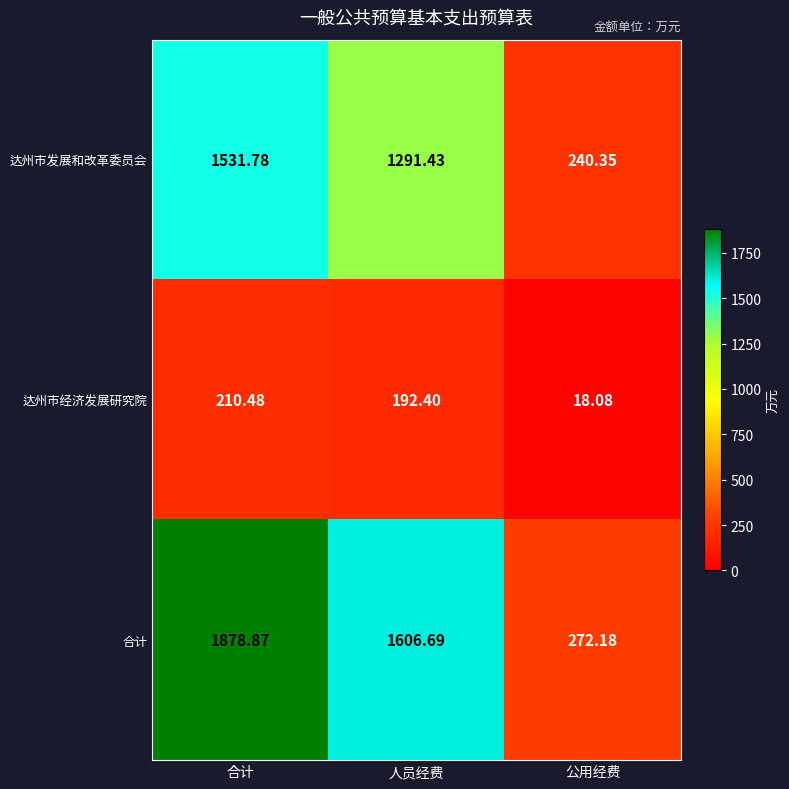

What is the greatest value displayed?

1878.9